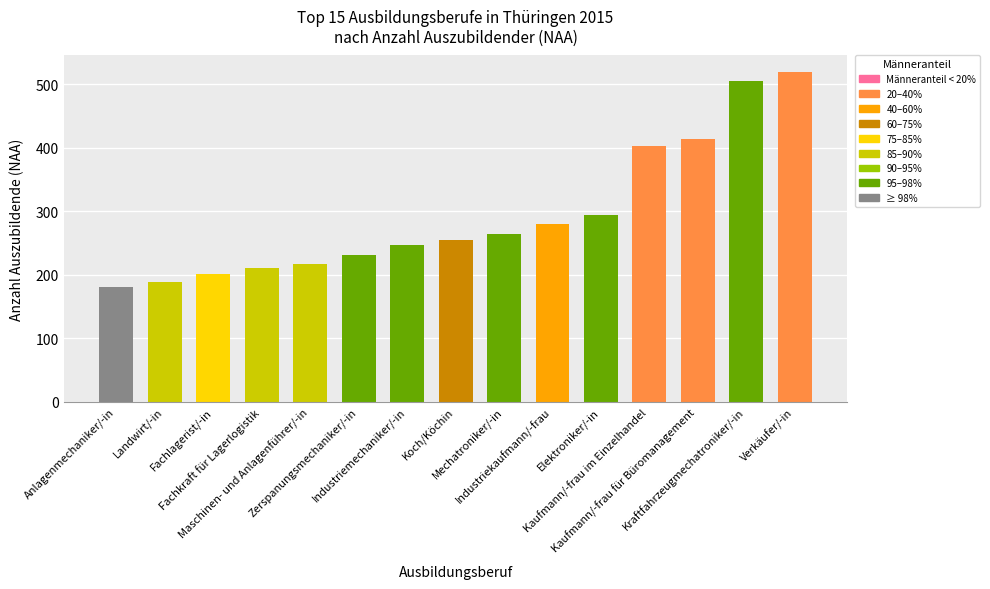

What is the difference between the maximum and minimum values?

339